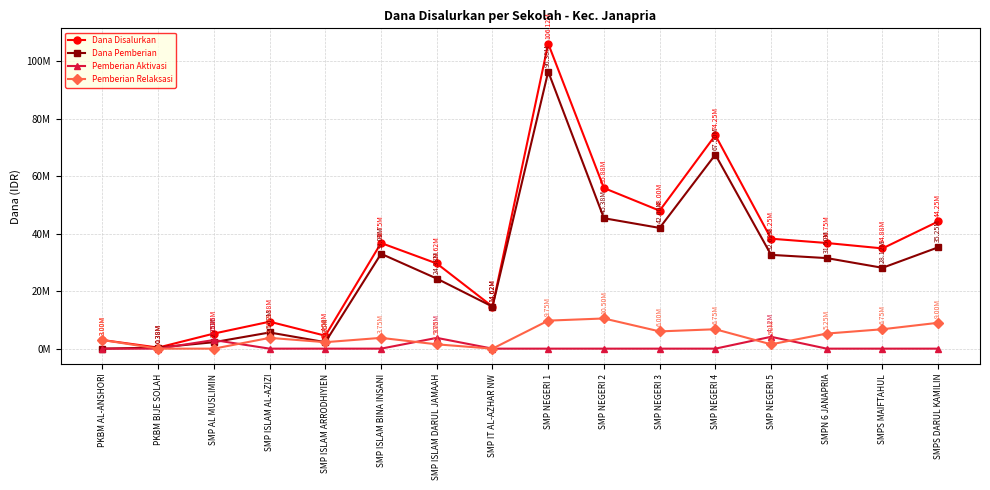

Does the chart display data point markers on the line(s)?

Yes